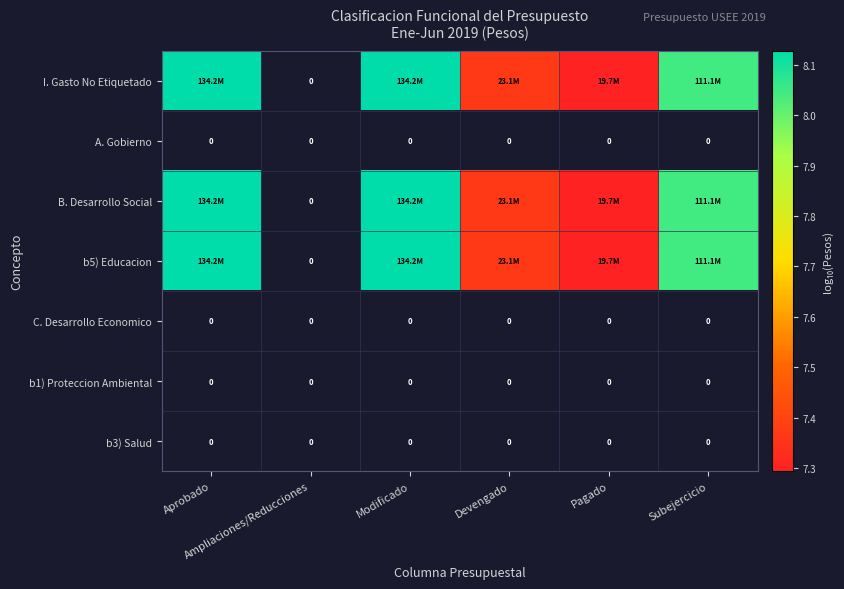

Where is I. Gasto No Etiquetado nearest to the value 7?

Pagado